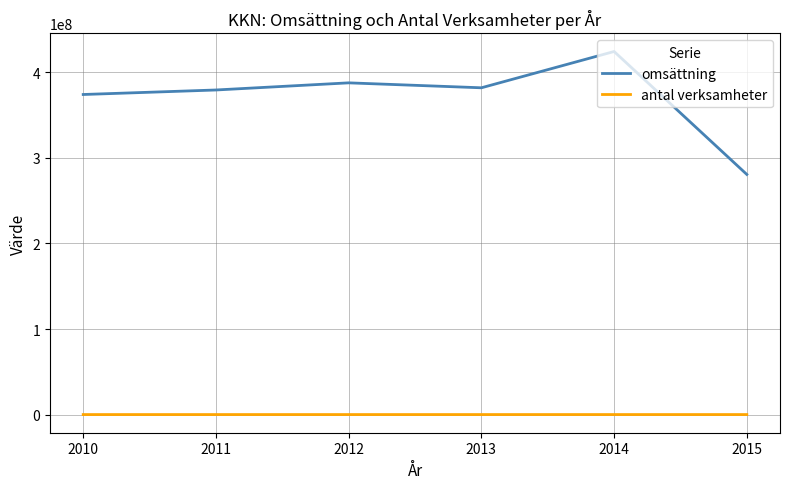

What is the difference between the maximum and minimum values in the omsättning series?

143523031.4